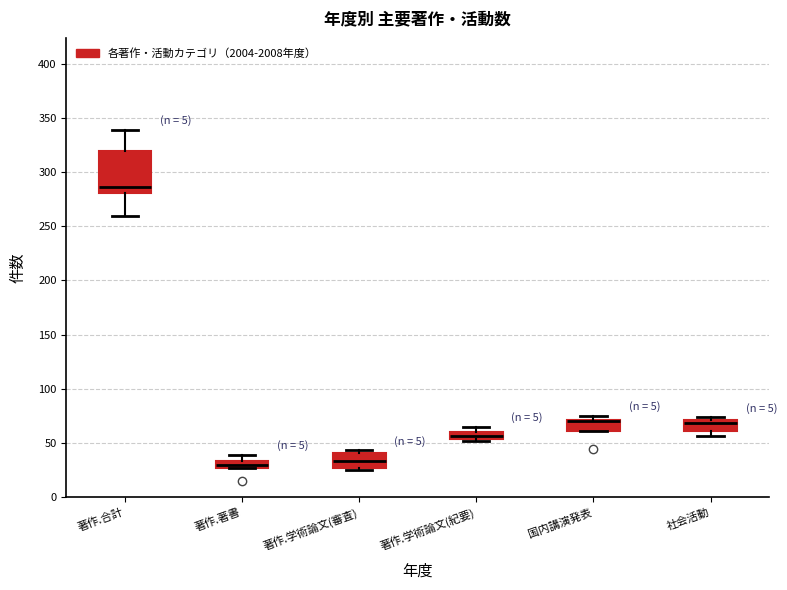

Comparing the boxes themselves (not the whiskers), which one is the tallest?

著作.合計